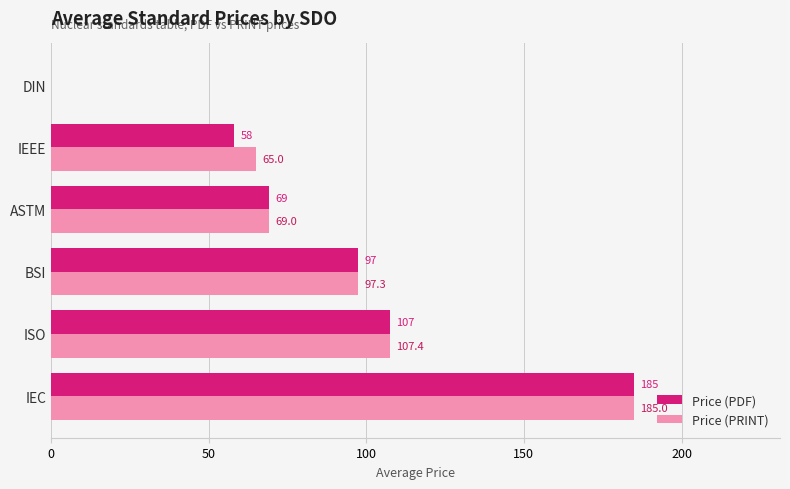

What is the sum of the Price (PDF) values at ASTM and DIN?

69.0